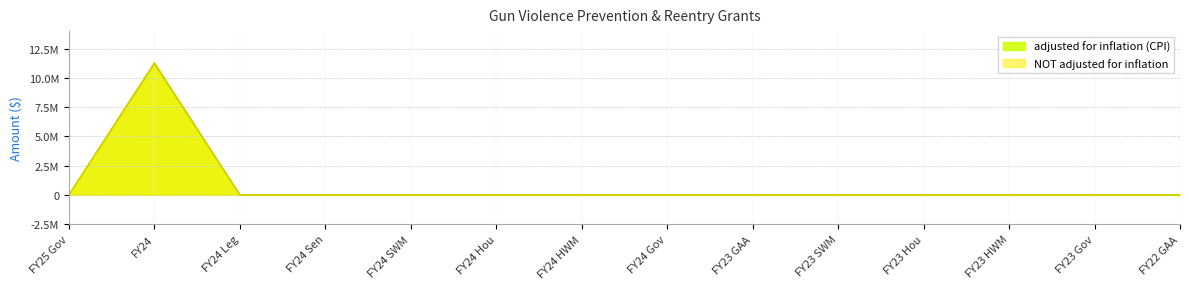

At which label is NOT adjusted for inflation closest to 5651333?

FY25 Gov